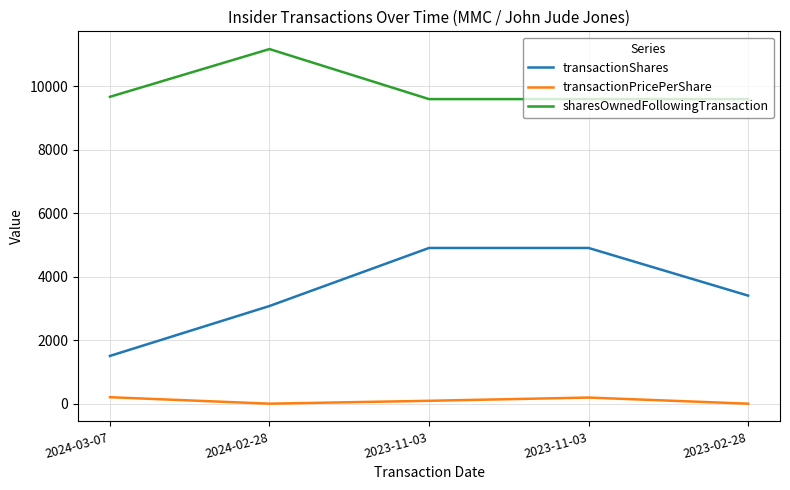

List the series in order of their peak value, highest first.

sharesOwnedFollowingTransaction, transactionShares, transactionPricePerShare